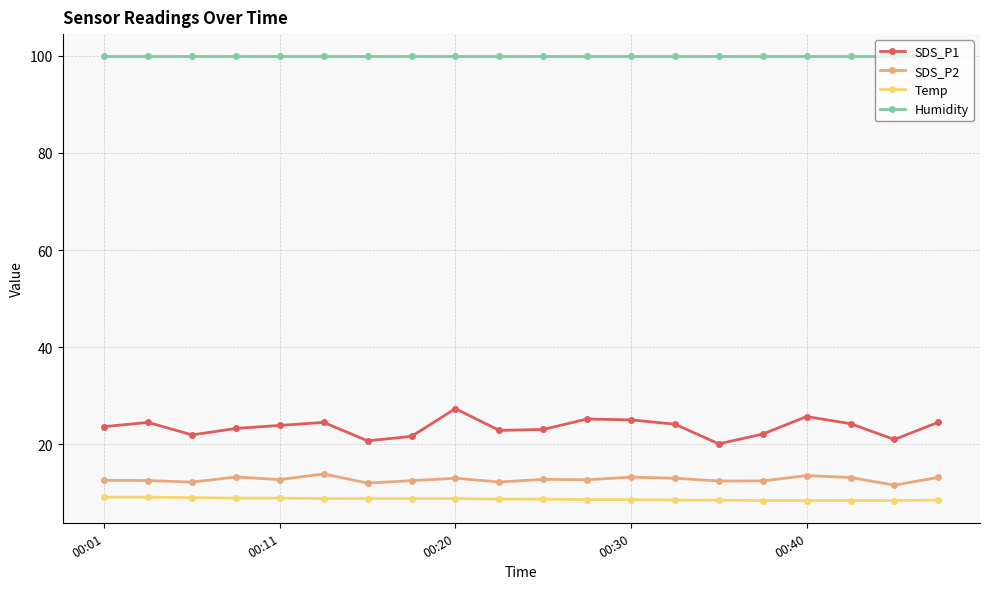

What is the minimum value for SDS_P2?

11.6